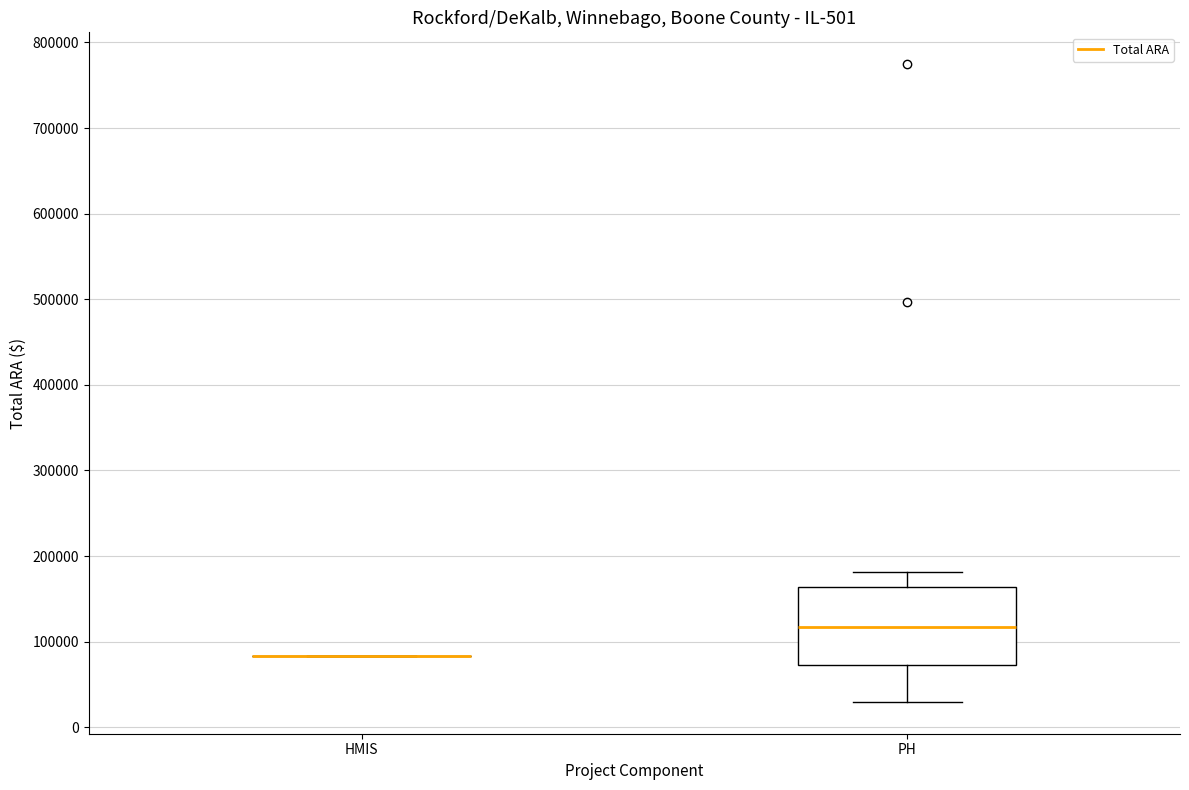

Reading left to right, read every box against the y-axis: the position of its median line, the range the box covers, and the ends of its whiskers. The values are not printed on the chart, so give them approximately, as read against the axis.

HMIS: box collapsed to a line at 80000, whiskers 80000 to 80000
PH: median 120000, box 70000 to 160000, whiskers 30000 to 180000